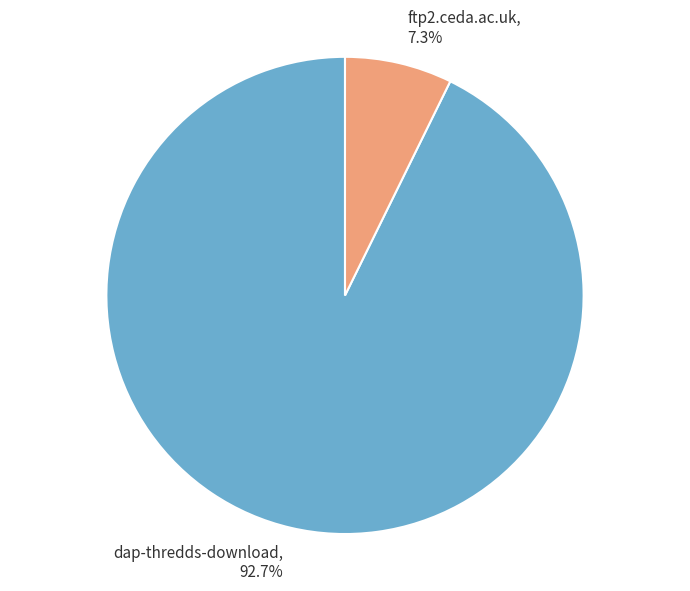

What portion of the pie excludes dap-thredds-download?

7.3%